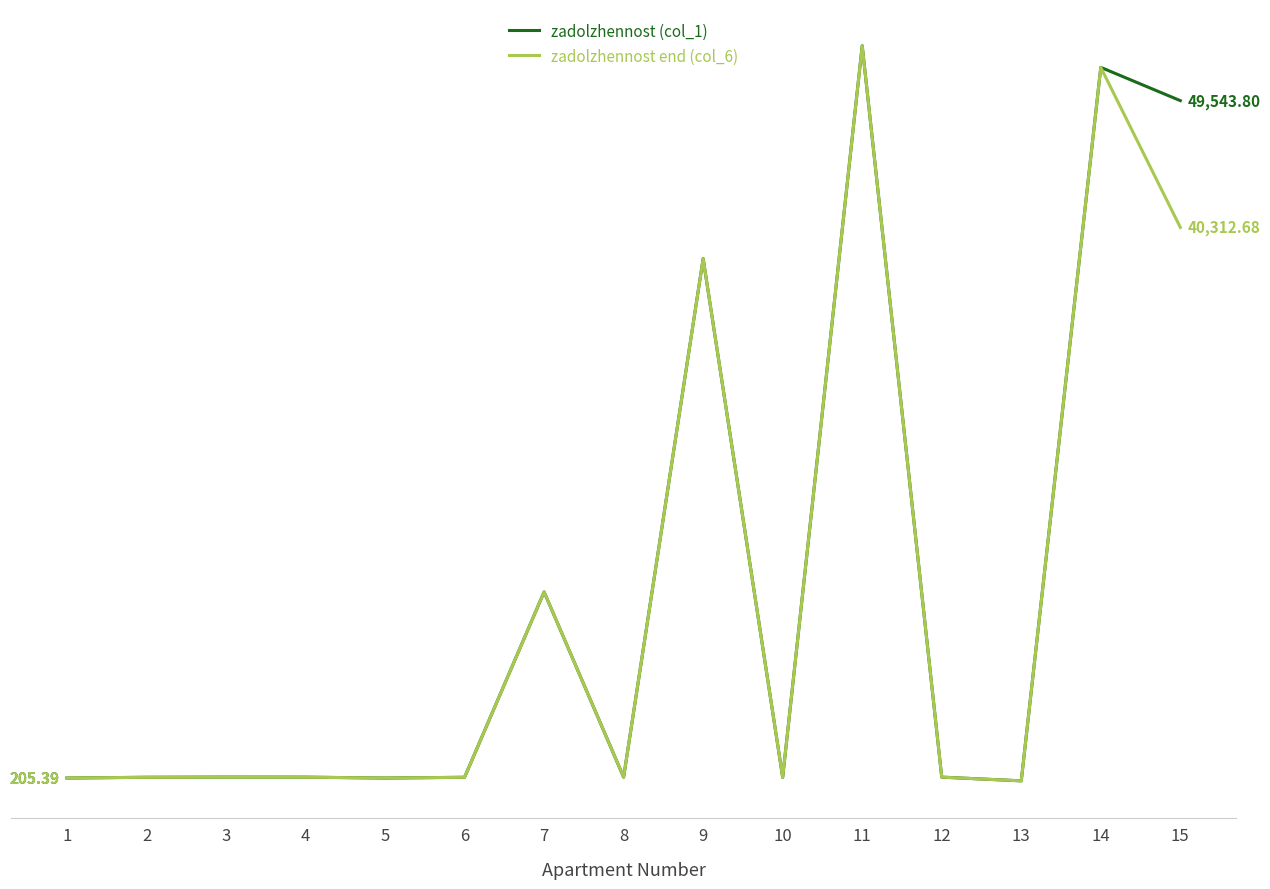

Which series has the largest total across all categories?

zadolzhennost (col_1)